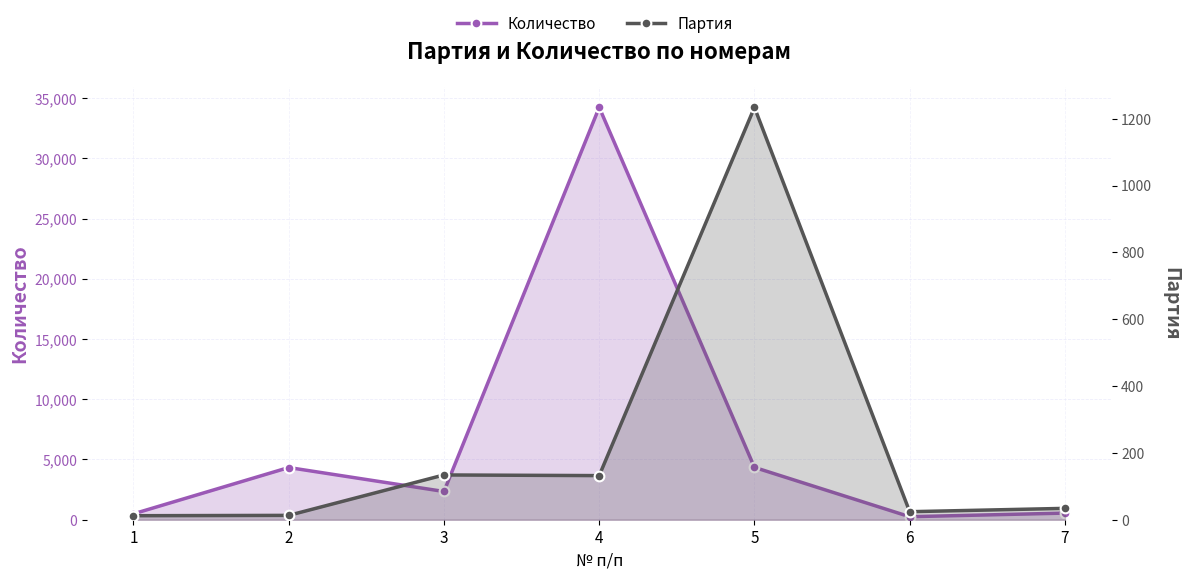

Reading right to left, transcribe all the data shown in this chart.

Количество: 550	250	4343	34222	2343	4332	489
Партия: 34	24	1234	132	134	13	12